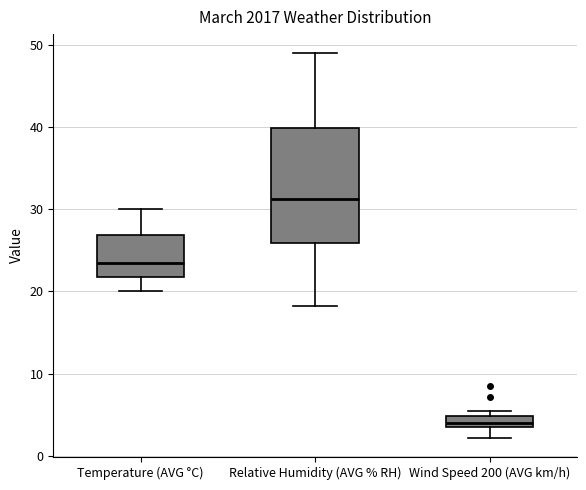

Where does the upper whisker of the box for Temperature (AVG °C) end on the y-axis? The values are not printed on the chart, so give them approximately, as read against the axis.

30